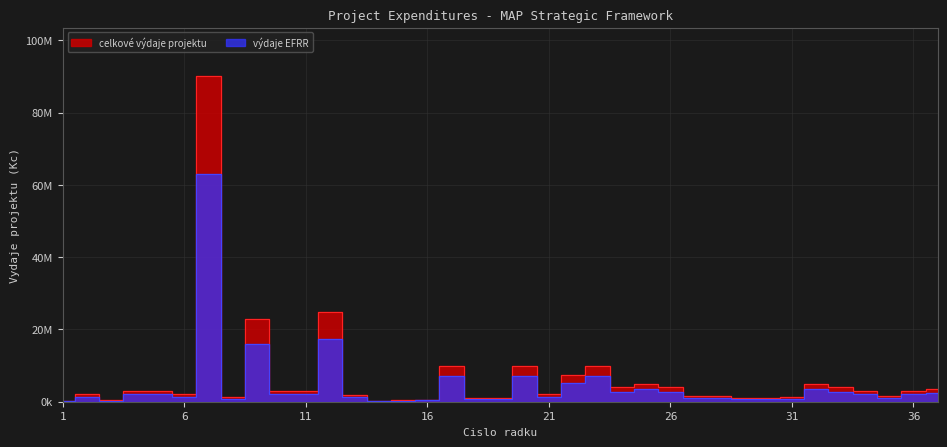

What is the average value of the vydaje_EFRR series?

4525973